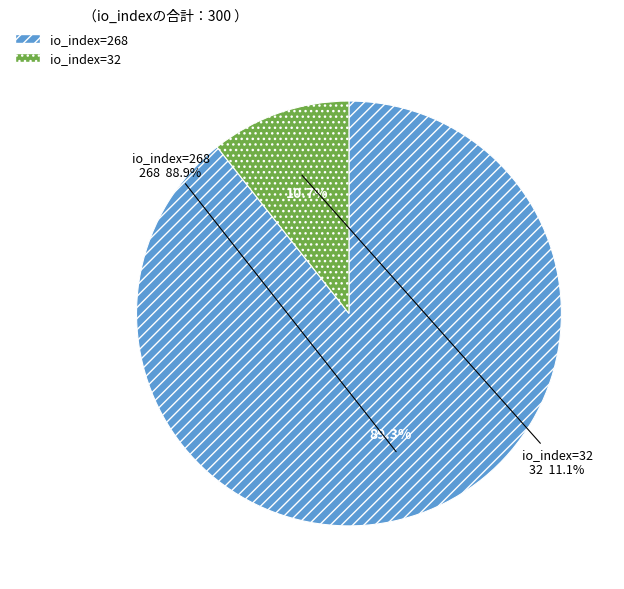

To the nearest percent, what is the difference between the largest and smallest slice percentages?

79%